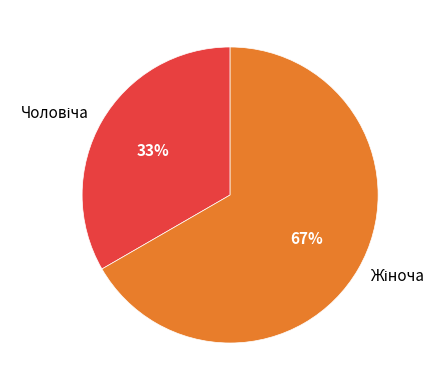

To the nearest percent, what is the average slice percentage?

50%